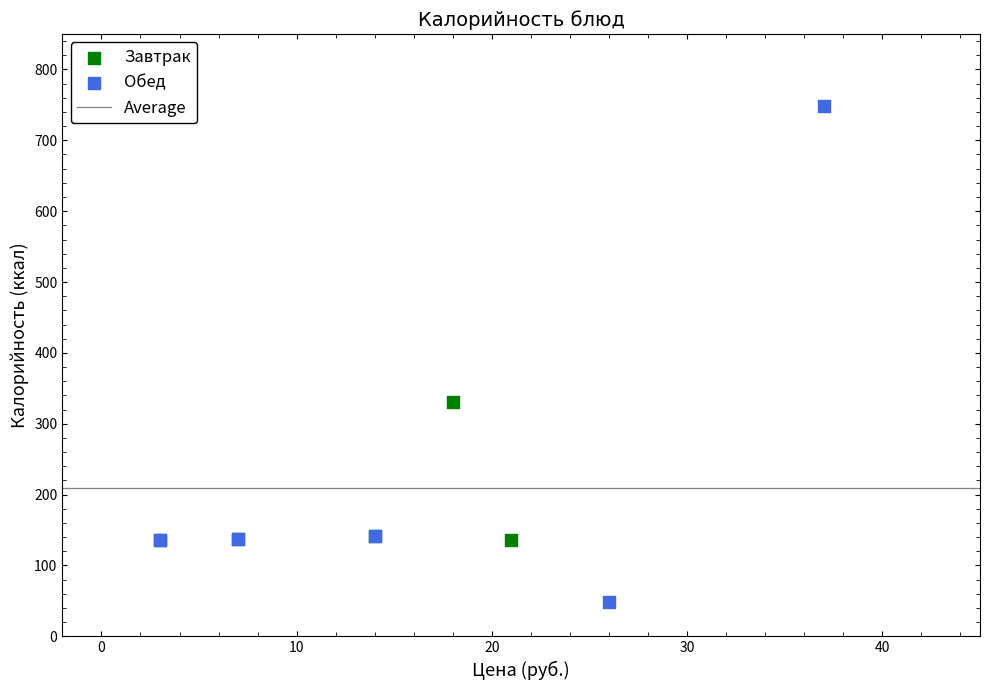

Which series contains the highest Y value?

Обед